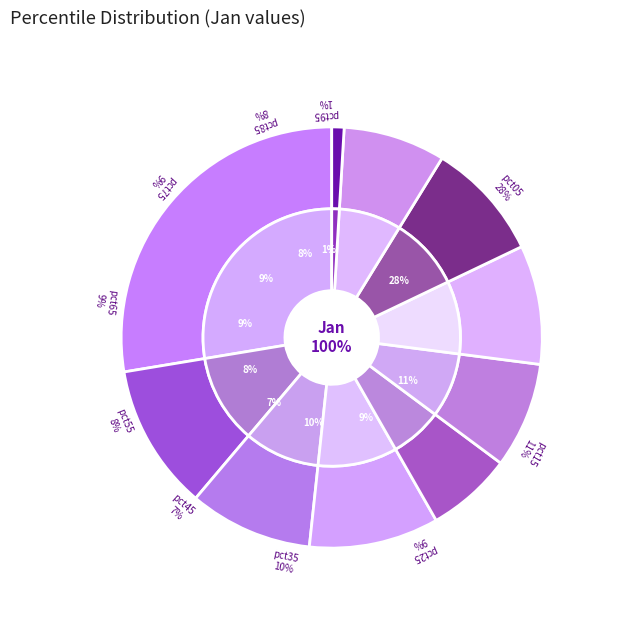

Is there any slice that represents more than half of the pie?

No